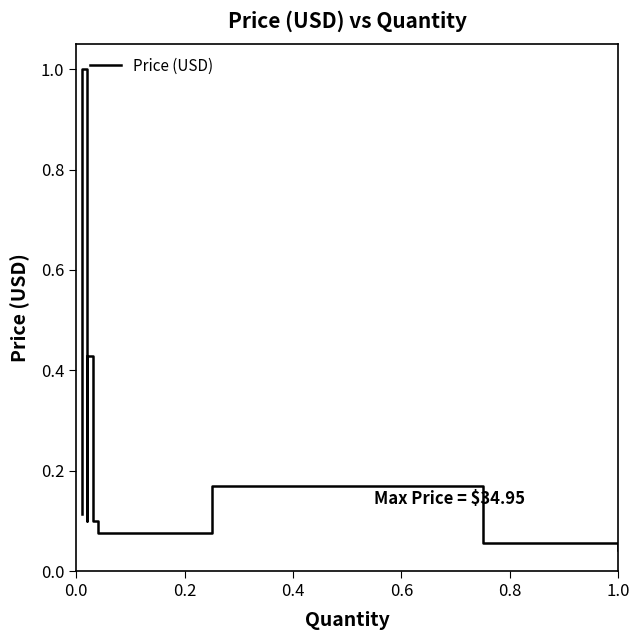

What is the difference between the maximum and second lowest values?

0.9